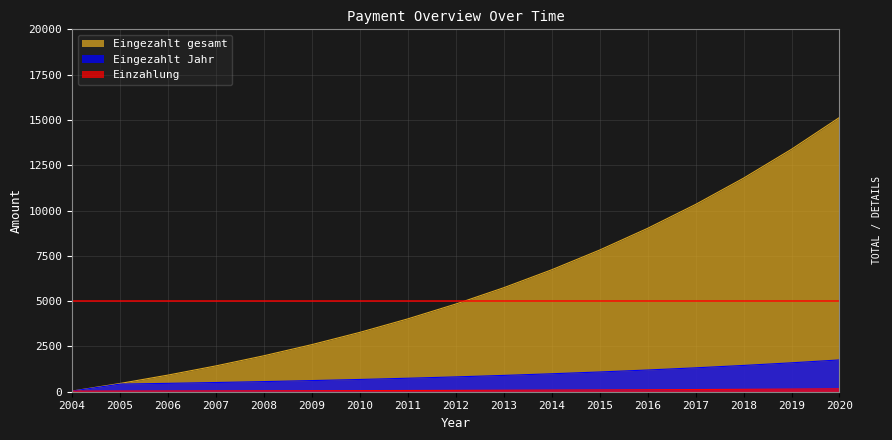

What is the total value across all series at 2005?

913.5